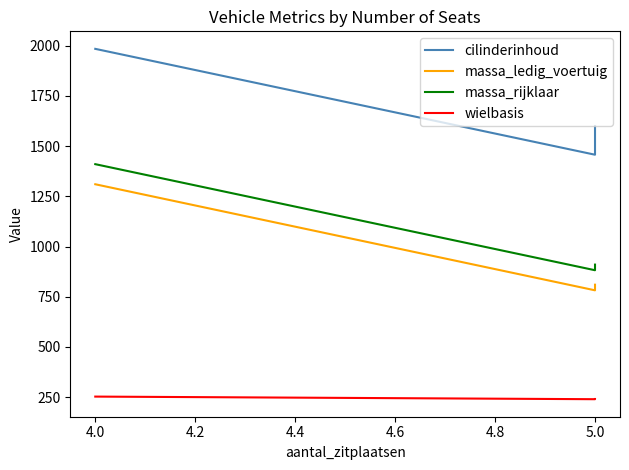

How many lines are shown in the chart?

4